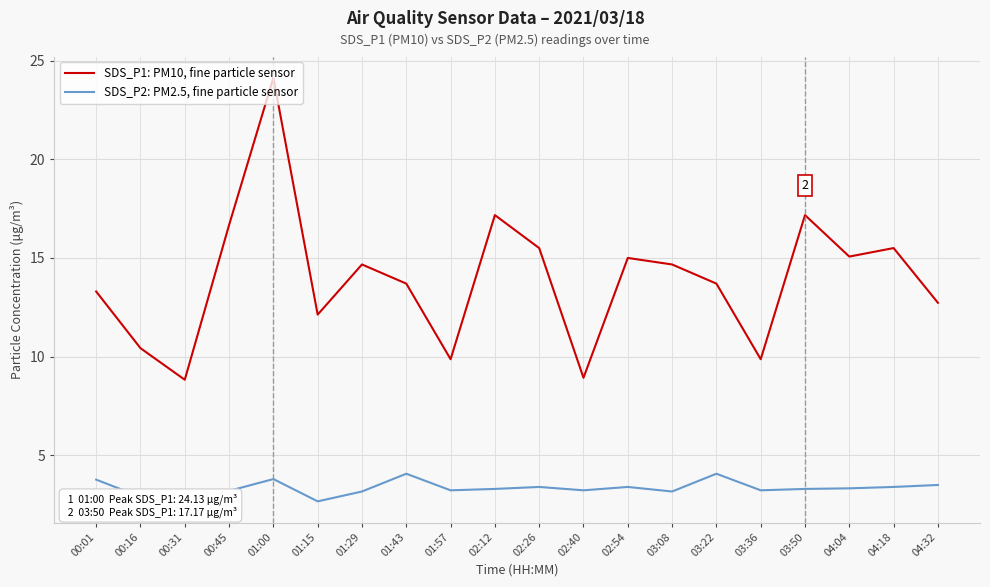

What is the total value across all series at 00:31?

11.6